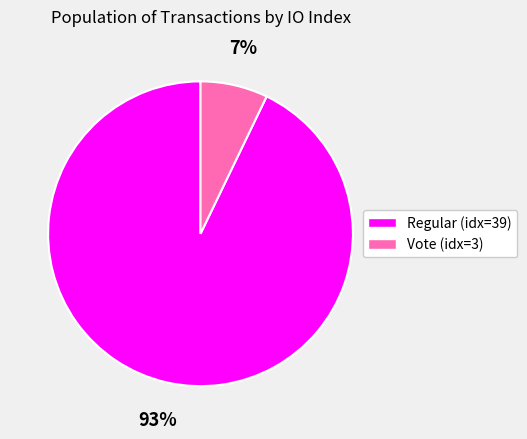

Does any single category account for the majority?

Yes